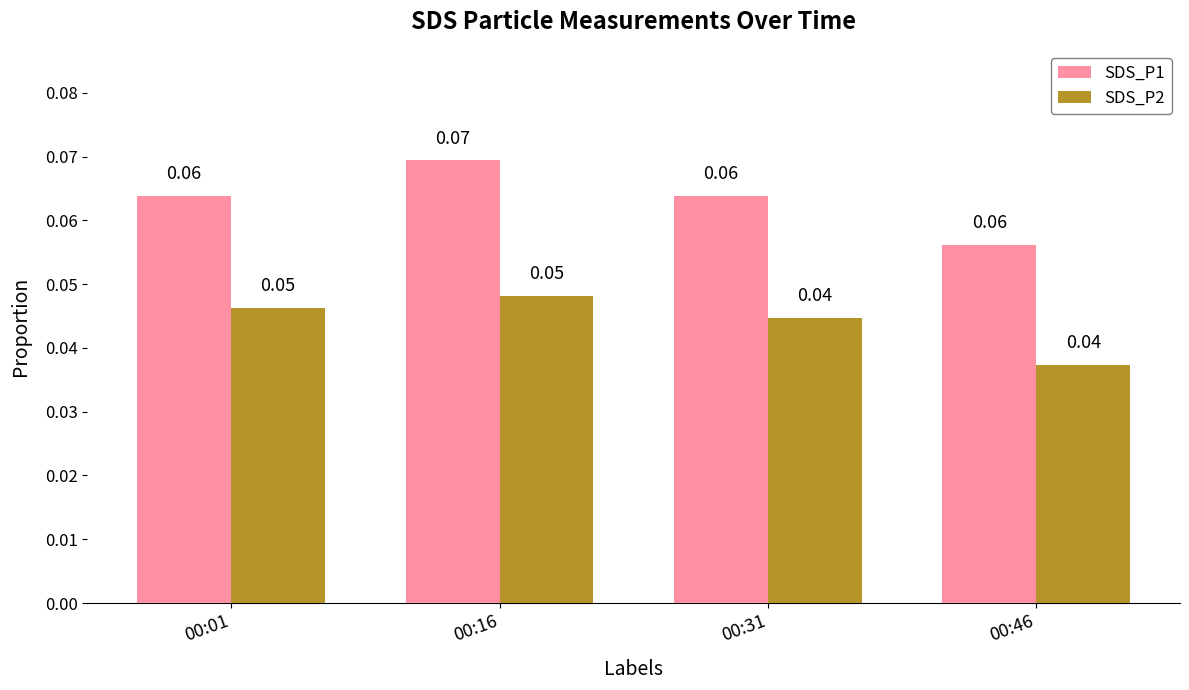

At which category is the sum across all series the highest?

00:16